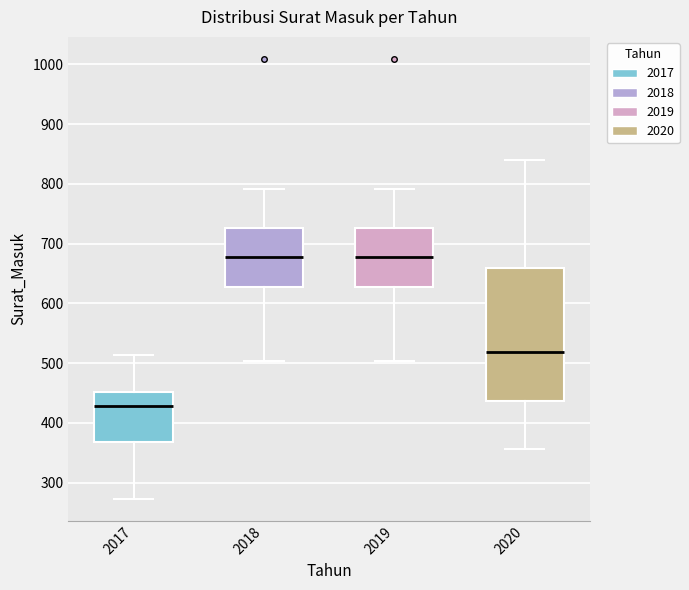

Where is the lower edge of the box at x = 2017 on the y-axis? The values are not printed on the chart, so give them approximately, as read against the axis.

370